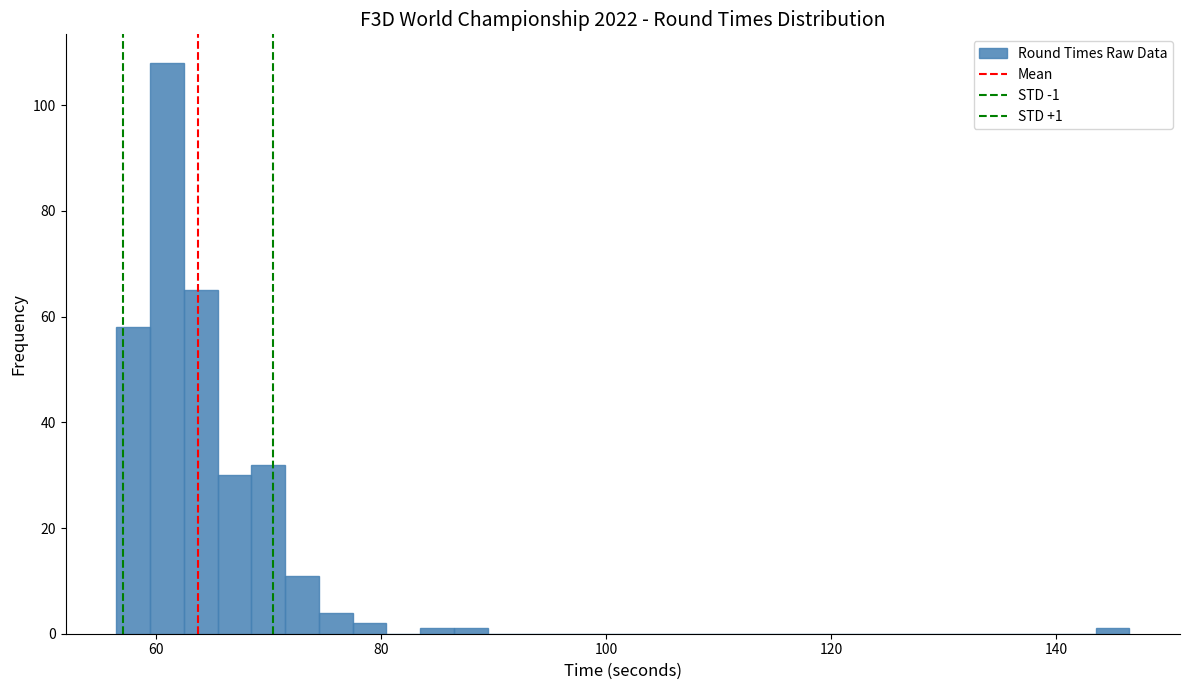

Around what value on the x-axis is the tallest bar? Give the approximate position of its centre, as read against the axis.

60